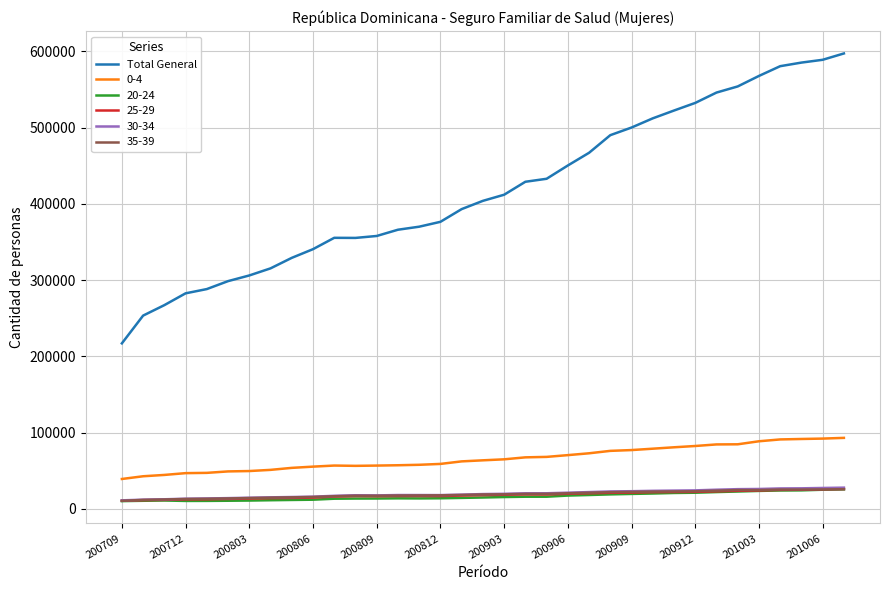

Which series has the largest range (max minus min)?

Total General